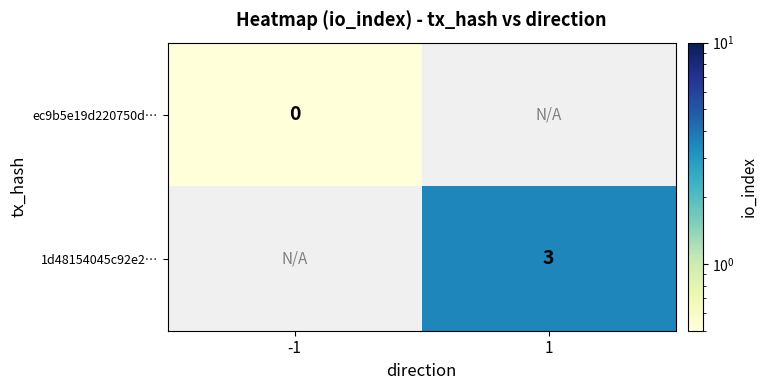

The value of 1d48154045c92e2… at 1 is 1.1. True or false?

False